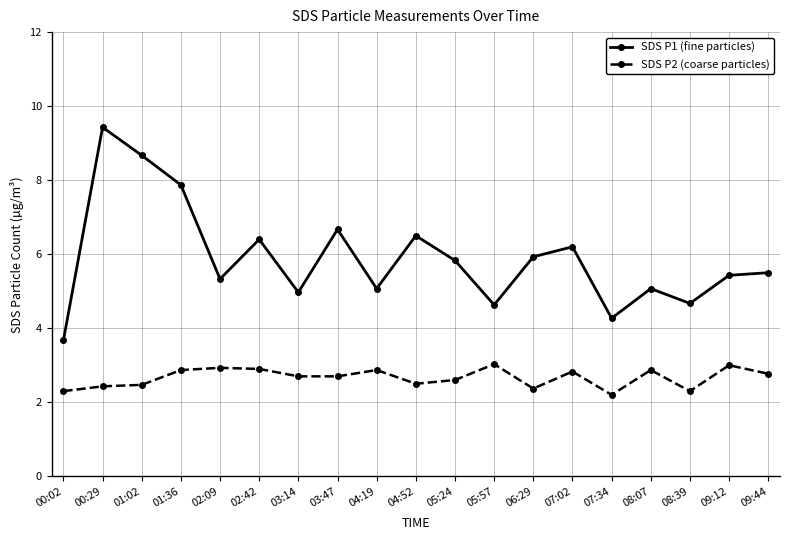

At 07:02, list the series in order from largest to smallest.

SDS P1 (fine particles), SDS P2 (coarse particles)